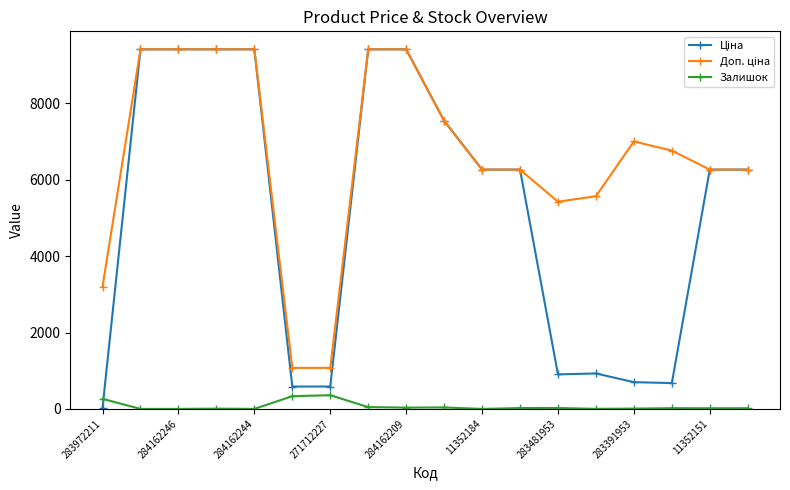

At how many categories does at least one series exceed 5292?

15